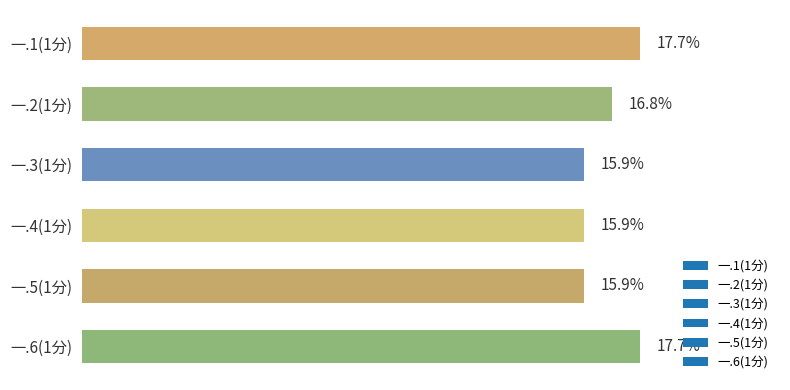

Between 一.2(1分) and 一.5(1分), which is larger?

一.2(1分)